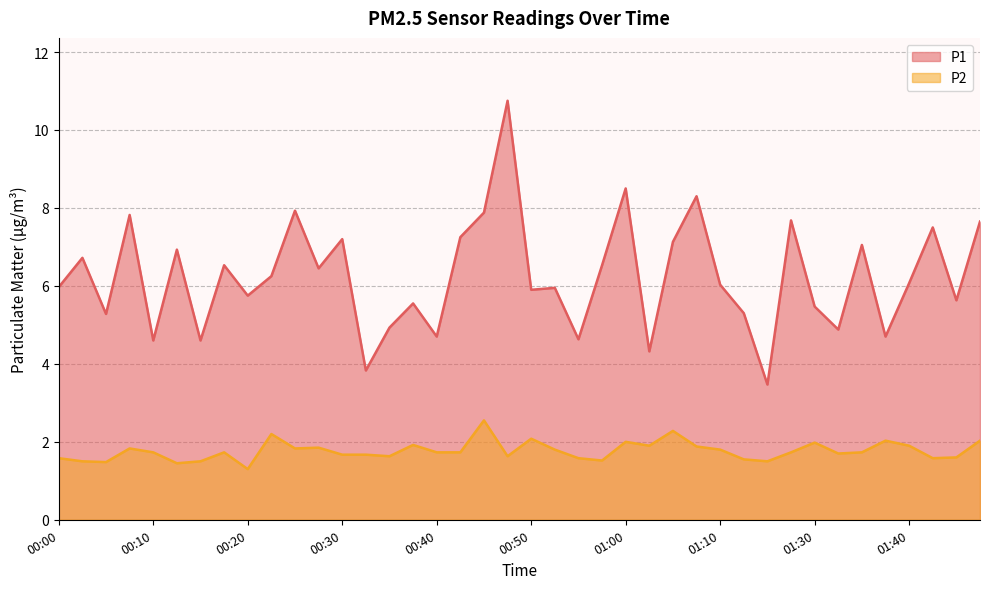

True or false: P2 has more than 2 points higher than both neighbors.

True